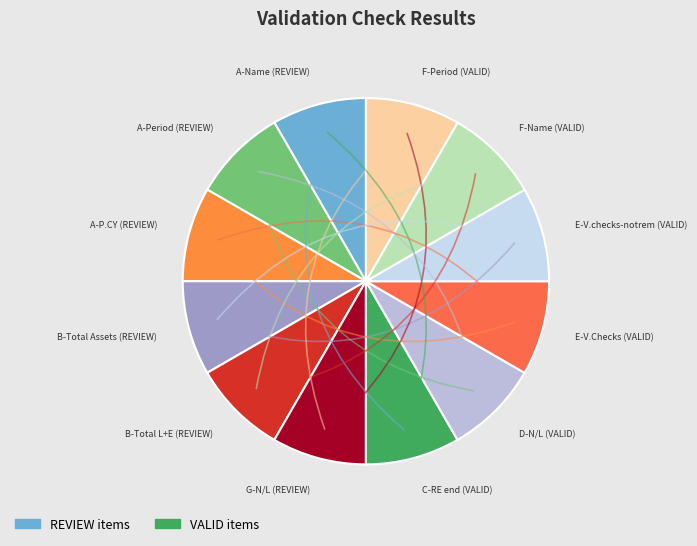

How many segments does this pie chart have?

12